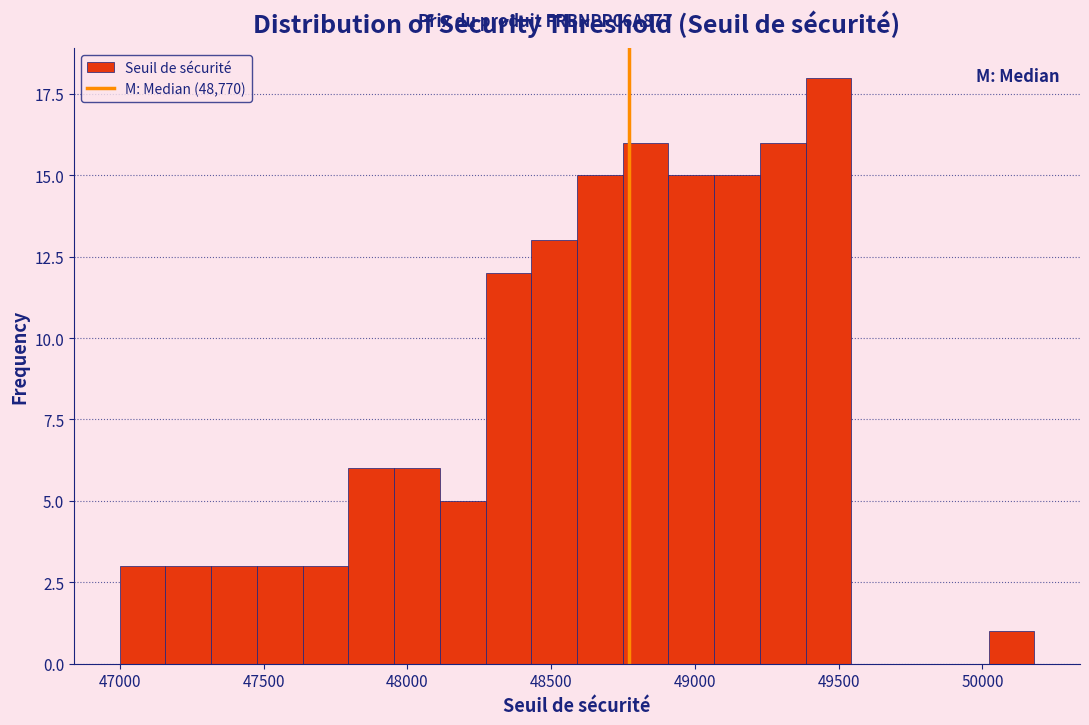

Read against the x-axis, roughly where is the centre of the tallest bar?

49450